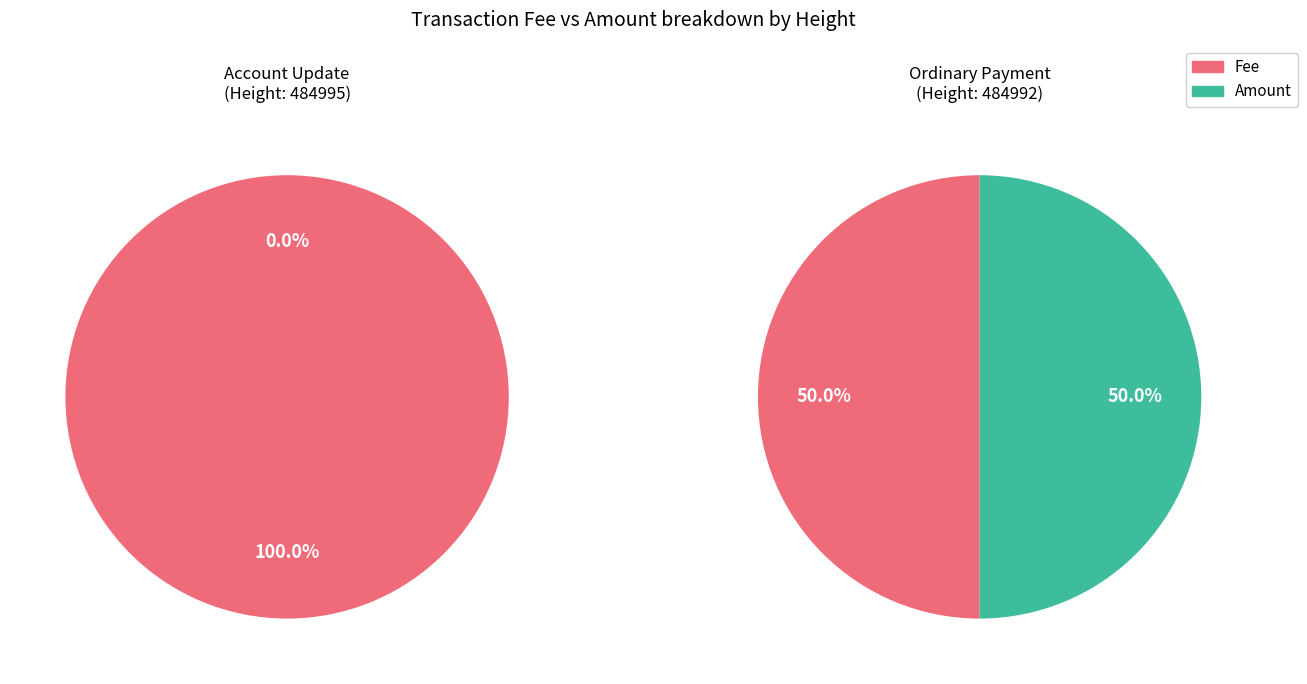

What is the total percentage of 484995 and 484992?

100.0%